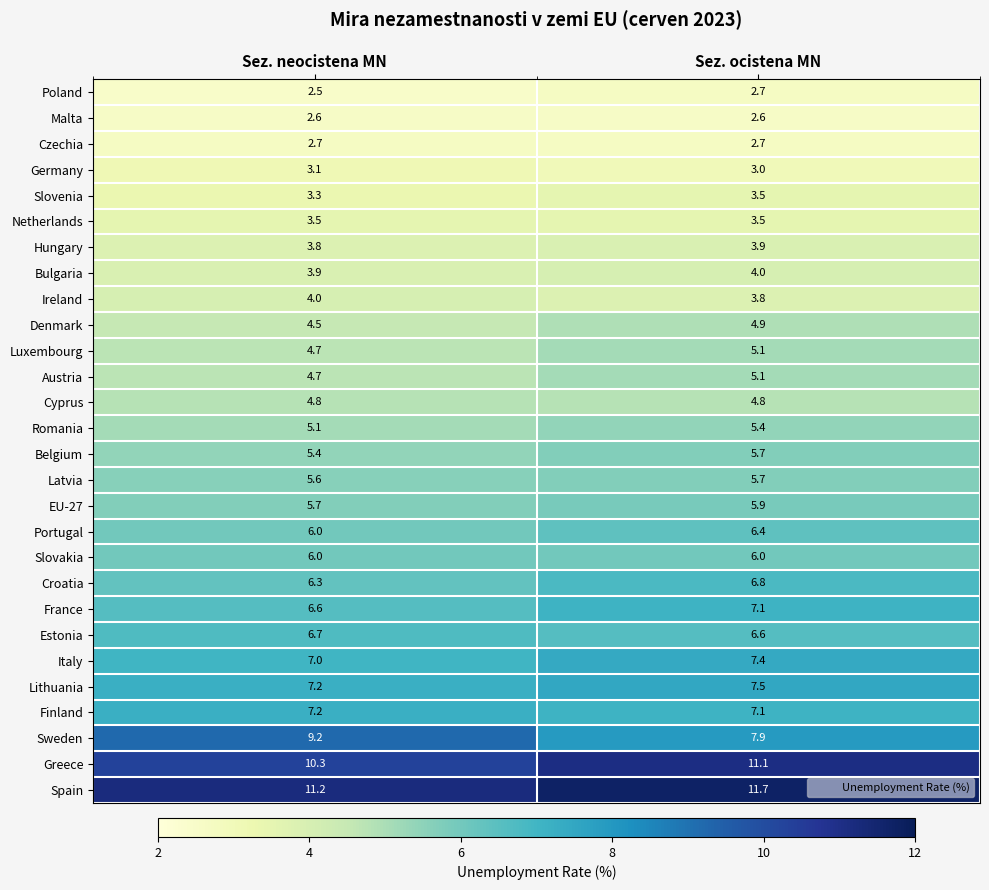

Which label corresponds to the largest value in the chart?

Sez. ocistena MN